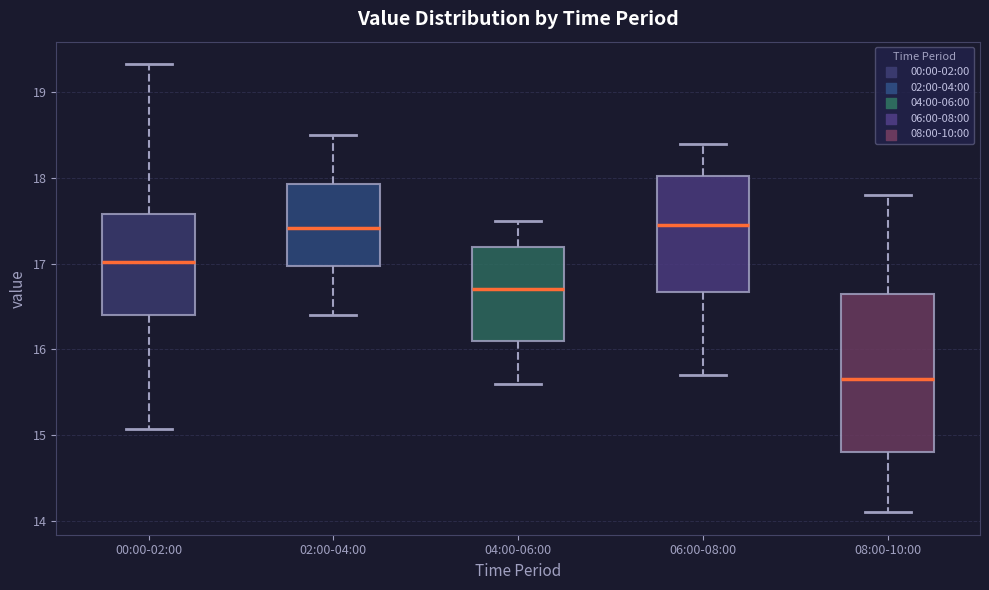

Reading left to right, transcribe this box plot: for each box, give where its median line is, the range the box spans, and where its two whiskers end, as read against the y-axis. The values are not printed on the chart, so give them approximately, as read against the axis.

00:00-02:00: median 17.0, box 16.4 to 17.6, whiskers 15.1 to 19.3
02:00-04:00: median 17.4, box 17.0 to 17.9, whiskers 16.4 to 18.5
04:00-06:00: median 16.7, box 16.1 to 17.2, whiskers 15.6 to 17.5
06:00-08:00: median 17.5, box 16.7 to 18.0, whiskers 15.7 to 18.4
08:00-10:00: median 15.7, box 14.8 to 16.7, whiskers 14.1 to 17.8